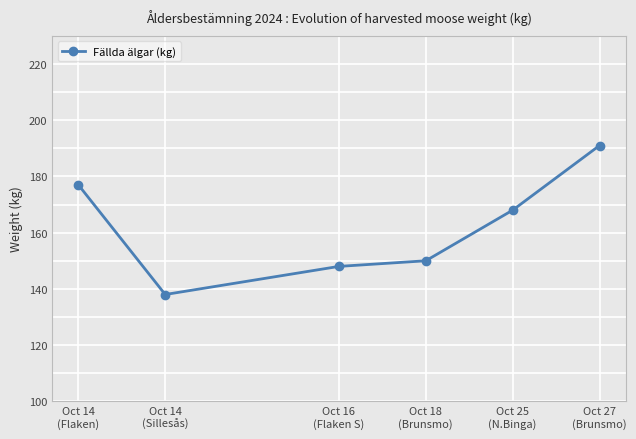

Does the chart display data point markers on the line(s)?

Yes